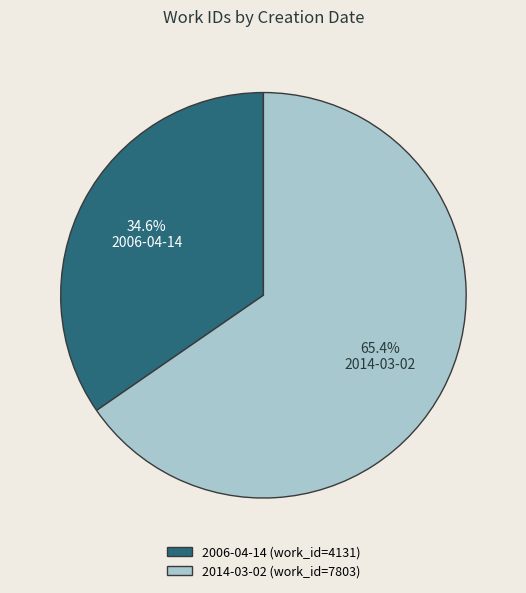

Combined, do 2006-04-14 and 2014-03-02 account for over 50%?

Yes